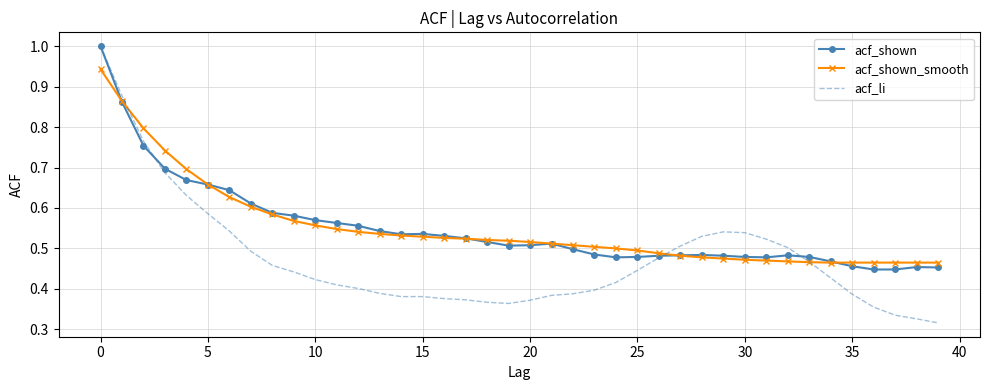

Which series has the largest range (max minus min)?

acf_li